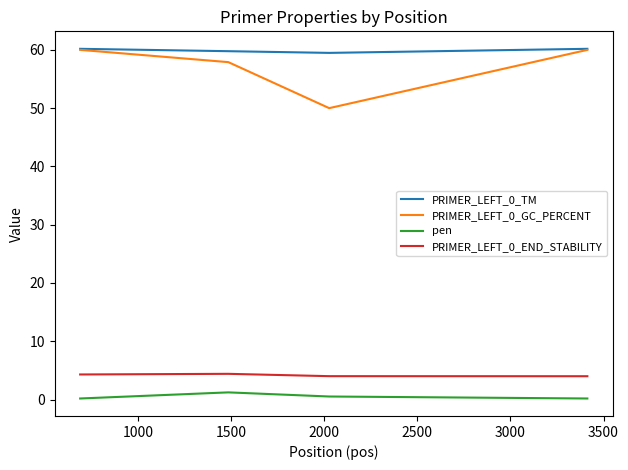

Which series has the largest range (max minus min)?

PRIMER_LEFT_0_GC_PERCENT